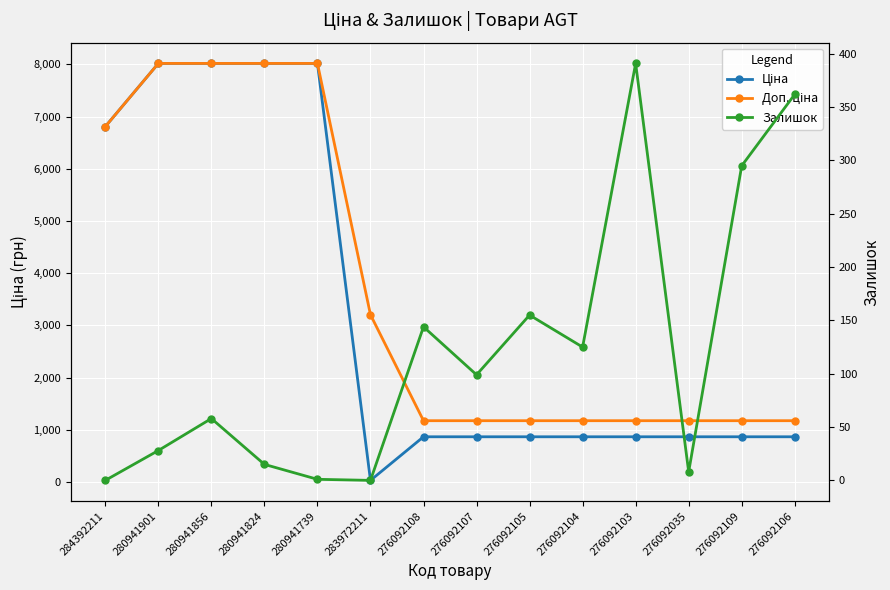

Where does the Залишок series first go above 99?

276092108